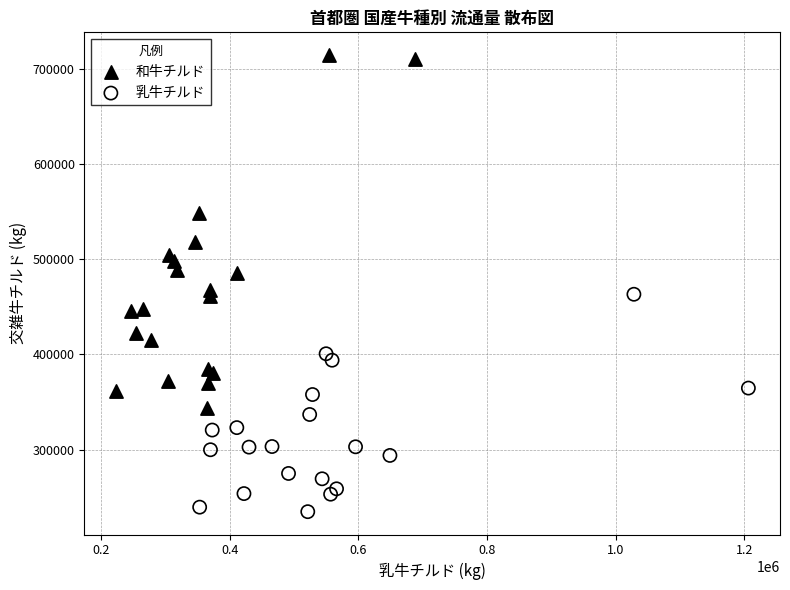

Which series reaches the maximum Y coordinate?

和牛チルド